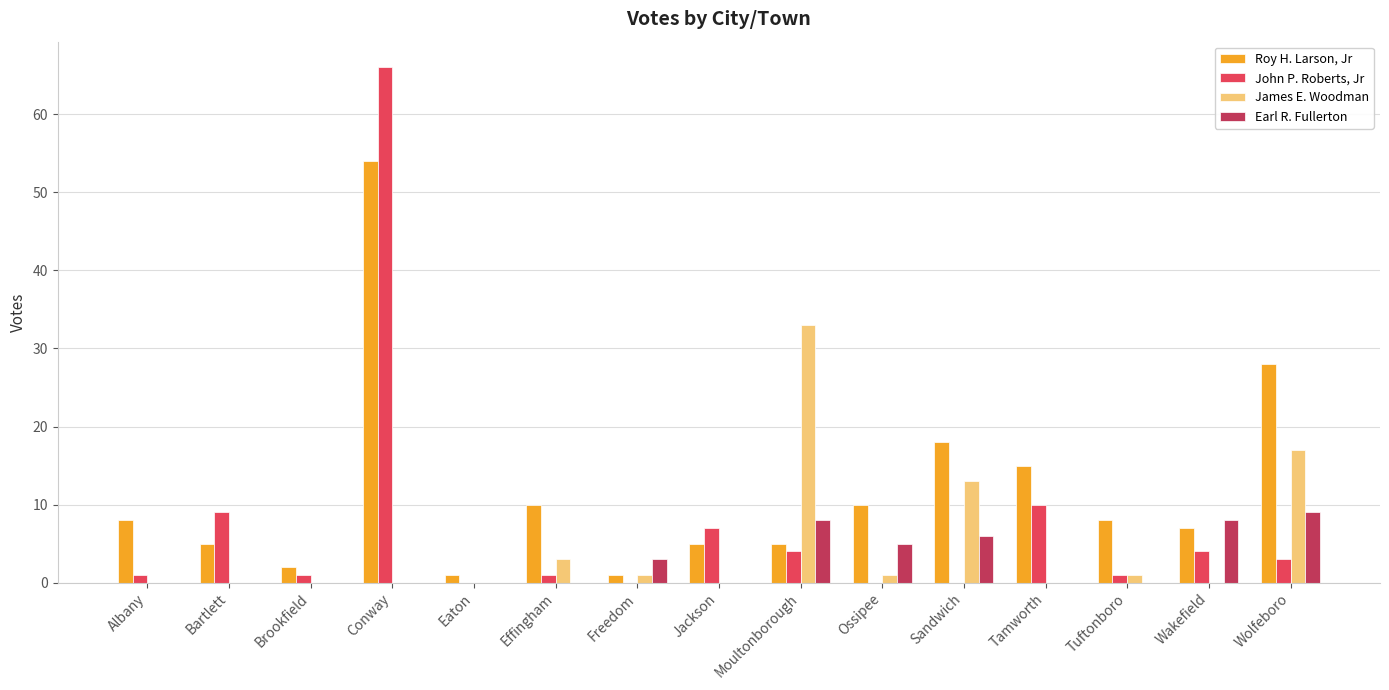

Between Effingham and Freedom, which series saw the biggest shift?

Roy H. Larson, Jr